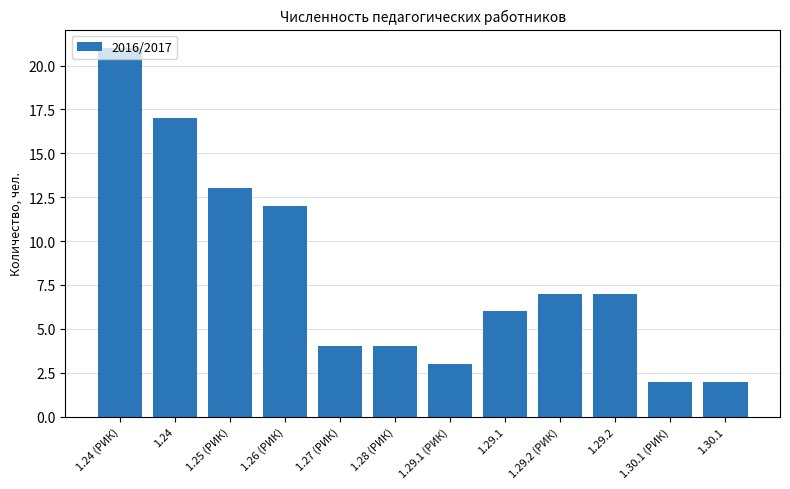

Reading left to right, what are all the values shown in this chart?

1.24 (РИК)=21	1.24=17	1.25 (РИК)=13	1.26 (РИК)=12	1.27 (РИК)=4	1.28 (РИК)=4	1.29.1 (РИК)=3	1.29.1=6	1.29.2 (РИК)=7	1.29.2=7	1.30.1 (РИК)=2	1.30.1=2